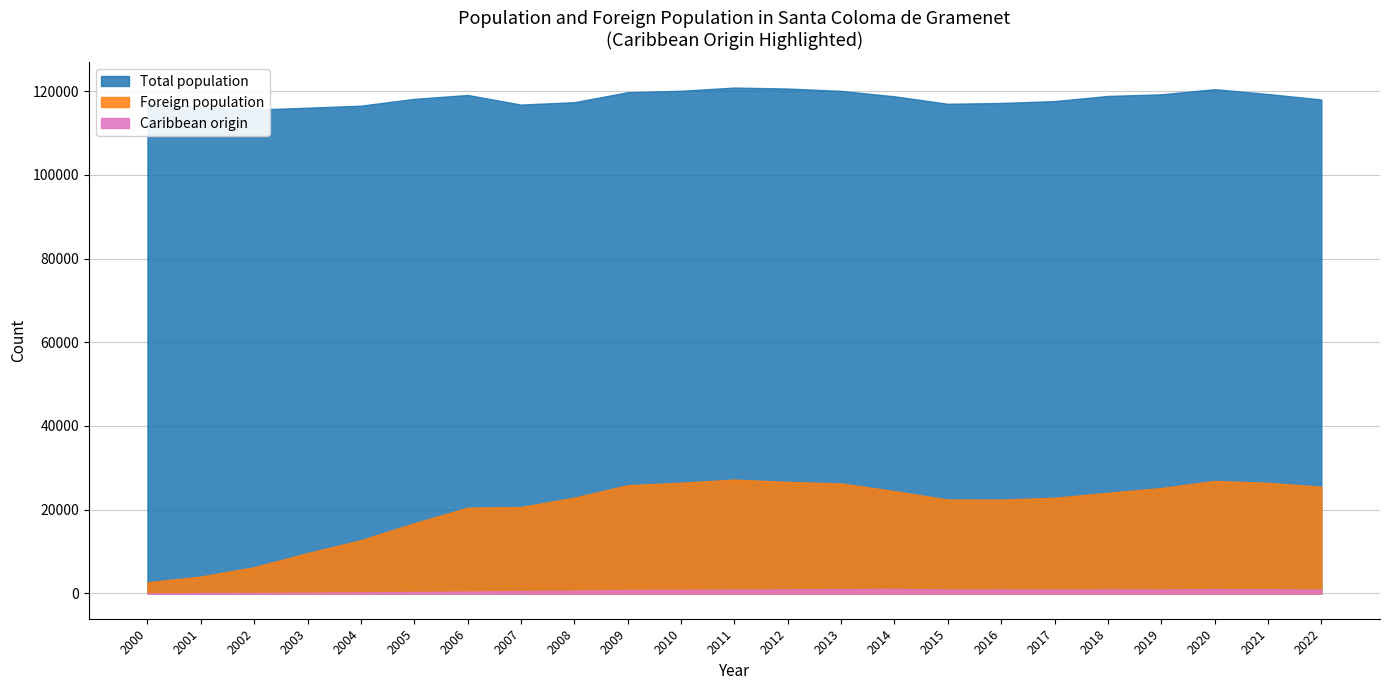

Reading right to left, extract all data points from this chart.

Total population: 2022=117981	2021=119289	2020=120443	2019=119215	2018=118821	2017=117597	2016=117153	2015=116950	2014=118738	2013=120029	2012=120593	2011=120824	2010=120060	2009=119717	2008=117336	2007=116765	2006=119056	2005=118129	2004=116503	2003=116012	2002=115568	2001=116064	2000=117127
Foreign population: 2022=25470	2021=26419	2020=26869	2019=25170	2018=24042	2017=22840	2016=22407	2015=22415	2014=24434	2013=26278	2012=26635	2011=27196	2010=26436	2009=25853	2008=22876	2007=20643	2006=20487	2005=16769	2004=12720	2003=9641	2002=6269	2001=4038	2000=2658
Caribbean origin: 2022=917	2021=1001	2020=1032	2019=952	2018=959	2017=938	2016=956	2015=945	2014=1074	2013=1043	2012=979	2011=903	2010=847	2009=795	2008=653	2007=571	2006=455	2005=350	2004=244	2003=158	2002=88	2001=71	2000=41